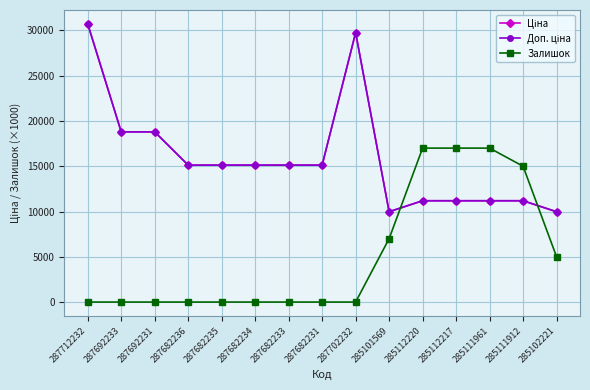

Is this an area chart (filled region under the line)?

No